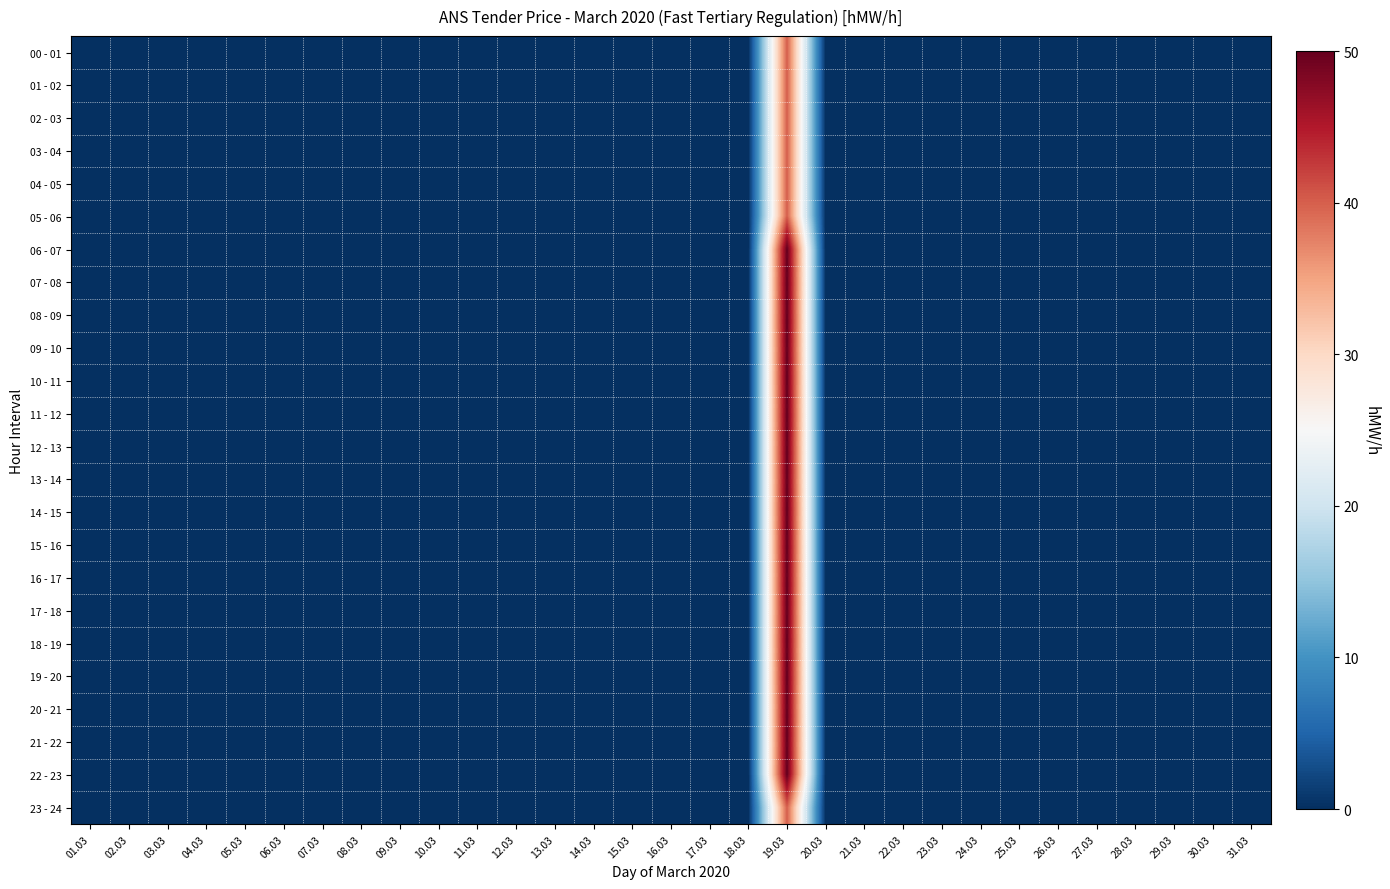

Reading left to right, list all the values displayed in this chart.

00 - 01: 01.03=0	02.03=0	03.03=0	04.03=0	05.03=0	06.03=0	07.03=0	08.03=0	09.03=0	10.03=0	11.03=0	12.03=0	13.03=0	14.03=0	15.03=0	16.03=0	17.03=0	18.03=0	19.03=40	20.03=0	21.03=0	22.03=0	23.03=0	24.03=0	25.03=0	26.03=0	27.03=0	28.03=0	29.03=0	30.03=0	31.03=0
01 - 02: 01.03=0	02.03=0	03.03=0	04.03=0	05.03=0	06.03=0	07.03=0	08.03=0	09.03=0	10.03=0	11.03=0	12.03=0	13.03=0	14.03=0	15.03=0	16.03=0	17.03=0	18.03=0	19.03=40	20.03=0	21.03=0	22.03=0	23.03=0	24.03=0	25.03=0	26.03=0	27.03=0	28.03=0	29.03=0	30.03=0	31.03=0
02 - 03: 01.03=0	02.03=0	03.03=0	04.03=0	05.03=0	06.03=0	07.03=0	08.03=0	09.03=0	10.03=0	11.03=0	12.03=0	13.03=0	14.03=0	15.03=0	16.03=0	17.03=0	18.03=0	19.03=40	20.03=0	21.03=0	22.03=0	23.03=0	24.03=0	25.03=0	26.03=0	27.03=0	28.03=0	29.03=0	30.03=0	31.03=0
03 - 04: 01.03=0	02.03=0	03.03=0	04.03=0	05.03=0	06.03=0	07.03=0	08.03=0	09.03=0	10.03=0	11.03=0	12.03=0	13.03=0	14.03=0	15.03=0	16.03=0	17.03=0	18.03=0	19.03=40	20.03=0	21.03=0	22.03=0	23.03=0	24.03=0	25.03=0	26.03=0	27.03=0	28.03=0	29.03=0	30.03=0	31.03=0
04 - 05: 01.03=0	02.03=0	03.03=0	04.03=0	05.03=0	06.03=0	07.03=0	08.03=0	09.03=0	10.03=0	11.03=0	12.03=0	13.03=0	14.03=0	15.03=0	16.03=0	17.03=0	18.03=0	19.03=40	20.03=0	21.03=0	22.03=0	23.03=0	24.03=0	25.03=0	26.03=0	27.03=0	28.03=0	29.03=0	30.03=0	31.03=0
05 - 06: 01.03=0	02.03=0	03.03=0	04.03=0	05.03=0	06.03=0	07.03=0	08.03=0	09.03=0	10.03=0	11.03=0	12.03=0	13.03=0	14.03=0	15.03=0	16.03=0	17.03=0	18.03=0	19.03=40	20.03=0	21.03=0	22.03=0	23.03=0	24.03=0	25.03=0	26.03=0	27.03=0	28.03=0	29.03=0	30.03=0	31.03=0
06 - 07: 01.03=0	02.03=0	03.03=0	04.03=0	05.03=0	06.03=0	07.03=0	08.03=0	09.03=0	10.03=0	11.03=0	12.03=0	13.03=0	14.03=0	15.03=0	16.03=0	17.03=0	18.03=0	19.03=50	20.03=0	21.03=0	22.03=0	23.03=0	24.03=0	25.03=0	26.03=0	27.03=0	28.03=0	29.03=0	30.03=0	31.03=0
07 - 08: 01.03=0	02.03=0	03.03=0	04.03=0	05.03=0	06.03=0	07.03=0	08.03=0	09.03=0	10.03=0	11.03=0	12.03=0	13.03=0	14.03=0	15.03=0	16.03=0	17.03=0	18.03=0	19.03=50	20.03=0	21.03=0	22.03=0	23.03=0	24.03=0	25.03=0	26.03=0	27.03=0	28.03=0	29.03=0	30.03=0	31.03=0
08 - 09: 01.03=0	02.03=0	03.03=0	04.03=0	05.03=0	06.03=0	07.03=0	08.03=0	09.03=0	10.03=0	11.03=0	12.03=0	13.03=0	14.03=0	15.03=0	16.03=0	17.03=0	18.03=0	19.03=50	20.03=0	21.03=0	22.03=0	23.03=0	24.03=0	25.03=0	26.03=0	27.03=0	28.03=0	29.03=0	30.03=0	31.03=0
09 - 10: 01.03=0	02.03=0	03.03=0	04.03=0	05.03=0	06.03=0	07.03=0	08.03=0	09.03=0	10.03=0	11.03=0	12.03=0	13.03=0	14.03=0	15.03=0	16.03=0	17.03=0	18.03=0	19.03=50	20.03=0	21.03=0	22.03=0	23.03=0	24.03=0	25.03=0	26.03=0	27.03=0	28.03=0	29.03=0	30.03=0	31.03=0
10 - 11: 01.03=0	02.03=0	03.03=0	04.03=0	05.03=0	06.03=0	07.03=0	08.03=0	09.03=0	10.03=0	11.03=0	12.03=0	13.03=0	14.03=0	15.03=0	16.03=0	17.03=0	18.03=0	19.03=50	20.03=0	21.03=0	22.03=0	23.03=0	24.03=0	25.03=0	26.03=0	27.03=0	28.03=0	29.03=0	30.03=0	31.03=0
11 - 12: 01.03=0	02.03=0	03.03=0	04.03=0	05.03=0	06.03=0	07.03=0	08.03=0	09.03=0	10.03=0	11.03=0	12.03=0	13.03=0	14.03=0	15.03=0	16.03=0	17.03=0	18.03=0	19.03=50	20.03=0	21.03=0	22.03=0	23.03=0	24.03=0	25.03=0	26.03=0	27.03=0	28.03=0	29.03=0	30.03=0	31.03=0
12 - 13: 01.03=0	02.03=0	03.03=0	04.03=0	05.03=0	06.03=0	07.03=0	08.03=0	09.03=0	10.03=0	11.03=0	12.03=0	13.03=0	14.03=0	15.03=0	16.03=0	17.03=0	18.03=0	19.03=50	20.03=0	21.03=0	22.03=0	23.03=0	24.03=0	25.03=0	26.03=0	27.03=0	28.03=0	29.03=0	30.03=0	31.03=0
13 - 14: 01.03=0	02.03=0	03.03=0	04.03=0	05.03=0	06.03=0	07.03=0	08.03=0	09.03=0	10.03=0	11.03=0	12.03=0	13.03=0	14.03=0	15.03=0	16.03=0	17.03=0	18.03=0	19.03=50	20.03=0	21.03=0	22.03=0	23.03=0	24.03=0	25.03=0	26.03=0	27.03=0	28.03=0	29.03=0	30.03=0	31.03=0
14 - 15: 01.03=0	02.03=0	03.03=0	04.03=0	05.03=0	06.03=0	07.03=0	08.03=0	09.03=0	10.03=0	11.03=0	12.03=0	13.03=0	14.03=0	15.03=0	16.03=0	17.03=0	18.03=0	19.03=50	20.03=0	21.03=0	22.03=0	23.03=0	24.03=0	25.03=0	26.03=0	27.03=0	28.03=0	29.03=0	30.03=0	31.03=0
15 - 16: 01.03=0	02.03=0	03.03=0	04.03=0	05.03=0	06.03=0	07.03=0	08.03=0	09.03=0	10.03=0	11.03=0	12.03=0	13.03=0	14.03=0	15.03=0	16.03=0	17.03=0	18.03=0	19.03=50	20.03=0	21.03=0	22.03=0	23.03=0	24.03=0	25.03=0	26.03=0	27.03=0	28.03=0	29.03=0	30.03=0	31.03=0
16 - 17: 01.03=0	02.03=0	03.03=0	04.03=0	05.03=0	06.03=0	07.03=0	08.03=0	09.03=0	10.03=0	11.03=0	12.03=0	13.03=0	14.03=0	15.03=0	16.03=0	17.03=0	18.03=0	19.03=50	20.03=0	21.03=0	22.03=0	23.03=0	24.03=0	25.03=0	26.03=0	27.03=0	28.03=0	29.03=0	30.03=0	31.03=0
17 - 18: 01.03=0	02.03=0	03.03=0	04.03=0	05.03=0	06.03=0	07.03=0	08.03=0	09.03=0	10.03=0	11.03=0	12.03=0	13.03=0	14.03=0	15.03=0	16.03=0	17.03=0	18.03=0	19.03=50	20.03=0	21.03=0	22.03=0	23.03=0	24.03=0	25.03=0	26.03=0	27.03=0	28.03=0	29.03=0	30.03=0	31.03=0
18 - 19: 01.03=0	02.03=0	03.03=0	04.03=0	05.03=0	06.03=0	07.03=0	08.03=0	09.03=0	10.03=0	11.03=0	12.03=0	13.03=0	14.03=0	15.03=0	16.03=0	17.03=0	18.03=0	19.03=50	20.03=0	21.03=0	22.03=0	23.03=0	24.03=0	25.03=0	26.03=0	27.03=0	28.03=0	29.03=0	30.03=0	31.03=0
19 - 20: 01.03=0	02.03=0	03.03=0	04.03=0	05.03=0	06.03=0	07.03=0	08.03=0	09.03=0	10.03=0	11.03=0	12.03=0	13.03=0	14.03=0	15.03=0	16.03=0	17.03=0	18.03=0	19.03=50	20.03=0	21.03=0	22.03=0	23.03=0	24.03=0	25.03=0	26.03=0	27.03=0	28.03=0	29.03=0	30.03=0	31.03=0
20 - 21: 01.03=0	02.03=0	03.03=0	04.03=0	05.03=0	06.03=0	07.03=0	08.03=0	09.03=0	10.03=0	11.03=0	12.03=0	13.03=0	14.03=0	15.03=0	16.03=0	17.03=0	18.03=0	19.03=50	20.03=0	21.03=0	22.03=0	23.03=0	24.03=0	25.03=0	26.03=0	27.03=0	28.03=0	29.03=0	30.03=0	31.03=0
21 - 22: 01.03=0	02.03=0	03.03=0	04.03=0	05.03=0	06.03=0	07.03=0	08.03=0	09.03=0	10.03=0	11.03=0	12.03=0	13.03=0	14.03=0	15.03=0	16.03=0	17.03=0	18.03=0	19.03=50	20.03=0	21.03=0	22.03=0	23.03=0	24.03=0	25.03=0	26.03=0	27.03=0	28.03=0	29.03=0	30.03=0	31.03=0
22 - 23: 01.03=0	02.03=0	03.03=0	04.03=0	05.03=0	06.03=0	07.03=0	08.03=0	09.03=0	10.03=0	11.03=0	12.03=0	13.03=0	14.03=0	15.03=0	16.03=0	17.03=0	18.03=0	19.03=50	20.03=0	21.03=0	22.03=0	23.03=0	24.03=0	25.03=0	26.03=0	27.03=0	28.03=0	29.03=0	30.03=0	31.03=0
23 - 24: 01.03=0	02.03=0	03.03=0	04.03=0	05.03=0	06.03=0	07.03=0	08.03=0	09.03=0	10.03=0	11.03=0	12.03=0	13.03=0	14.03=0	15.03=0	16.03=0	17.03=0	18.03=0	19.03=40	20.03=0	21.03=0	22.03=0	23.03=0	24.03=0	25.03=0	26.03=0	27.03=0	28.03=0	29.03=0	30.03=0	31.03=0